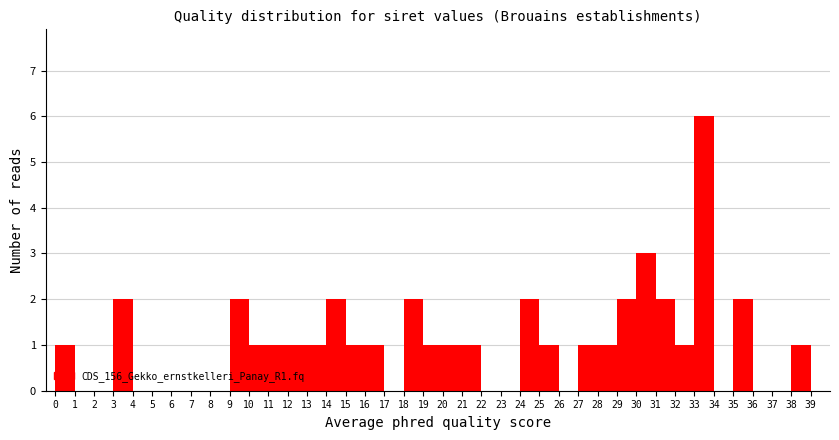

Over which range of the x-axis is the bar tallest?

33 to 34